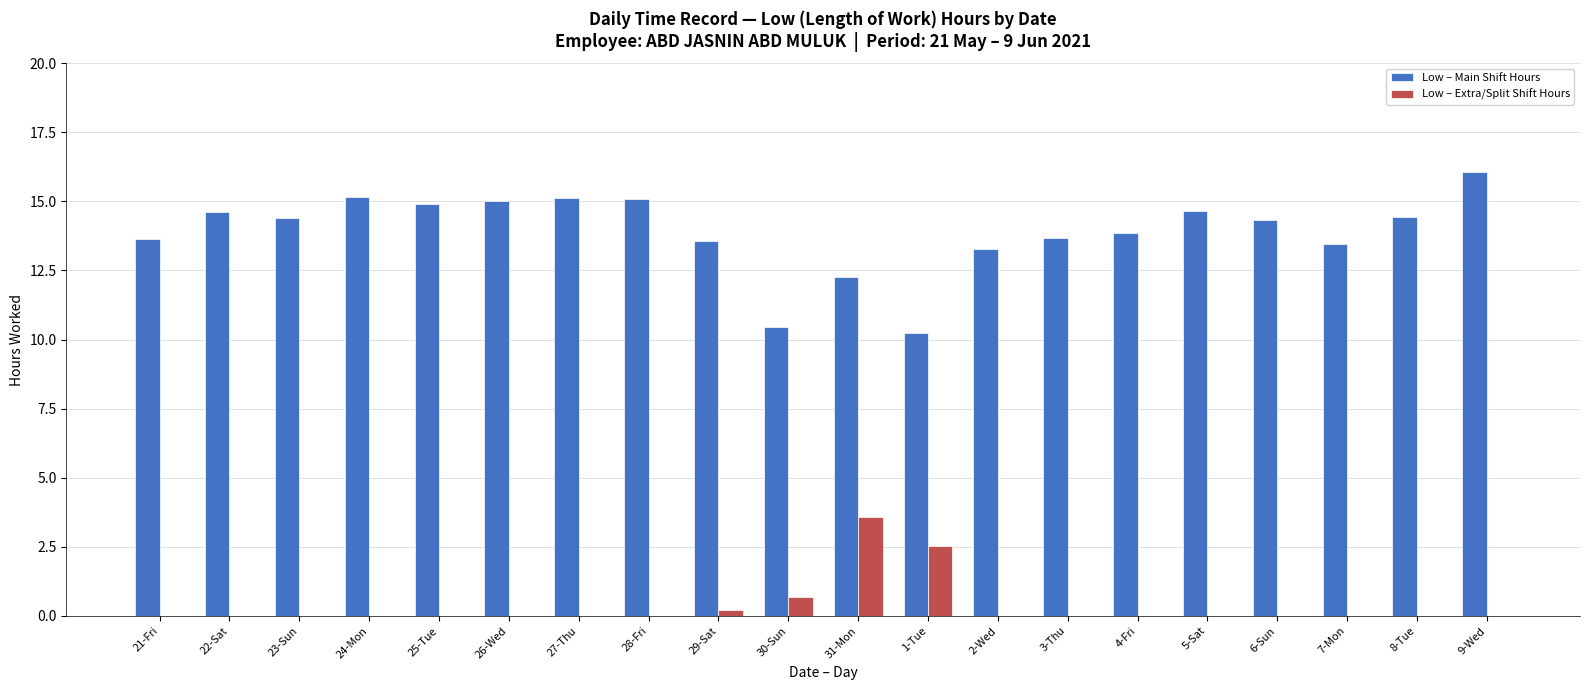

Which series changed the most between 8-Tue and 9-Wed?

Low – Main Shift Hours